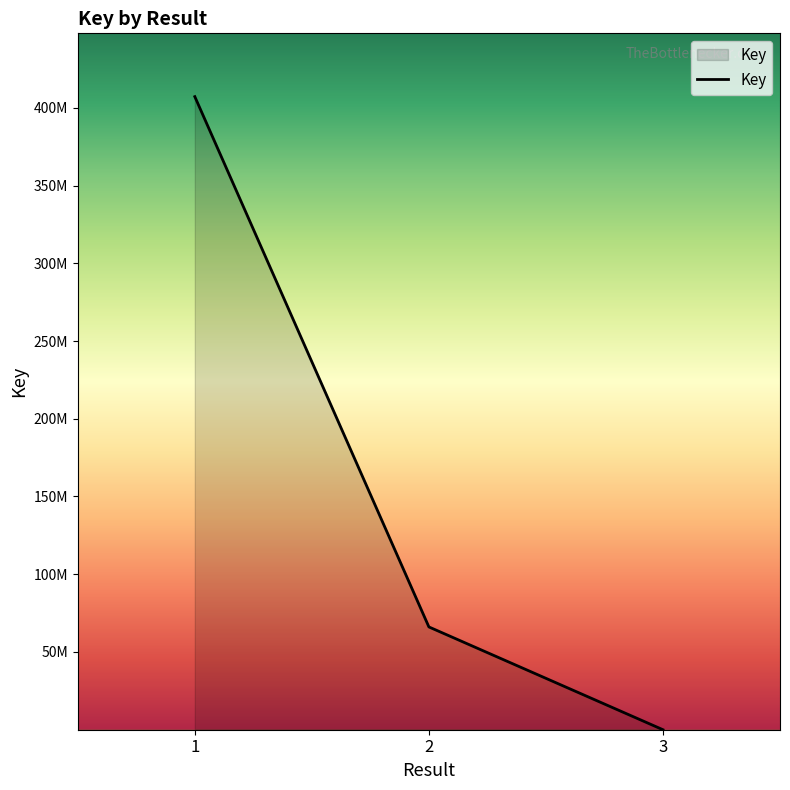

Read the value at 1.

407164251